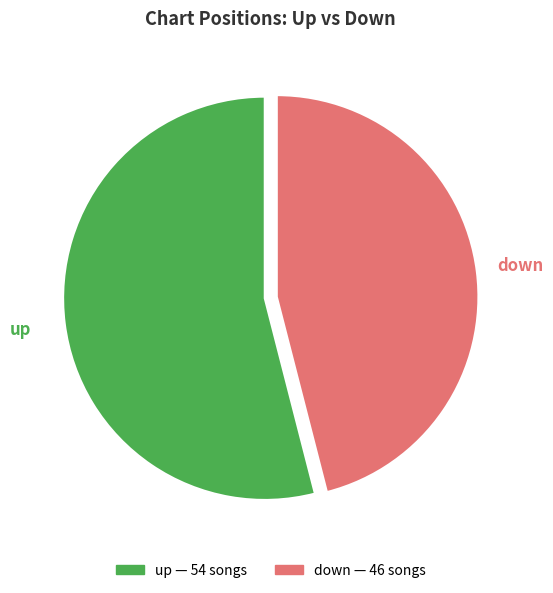

Combined, do up and down account for over 50%?

Yes